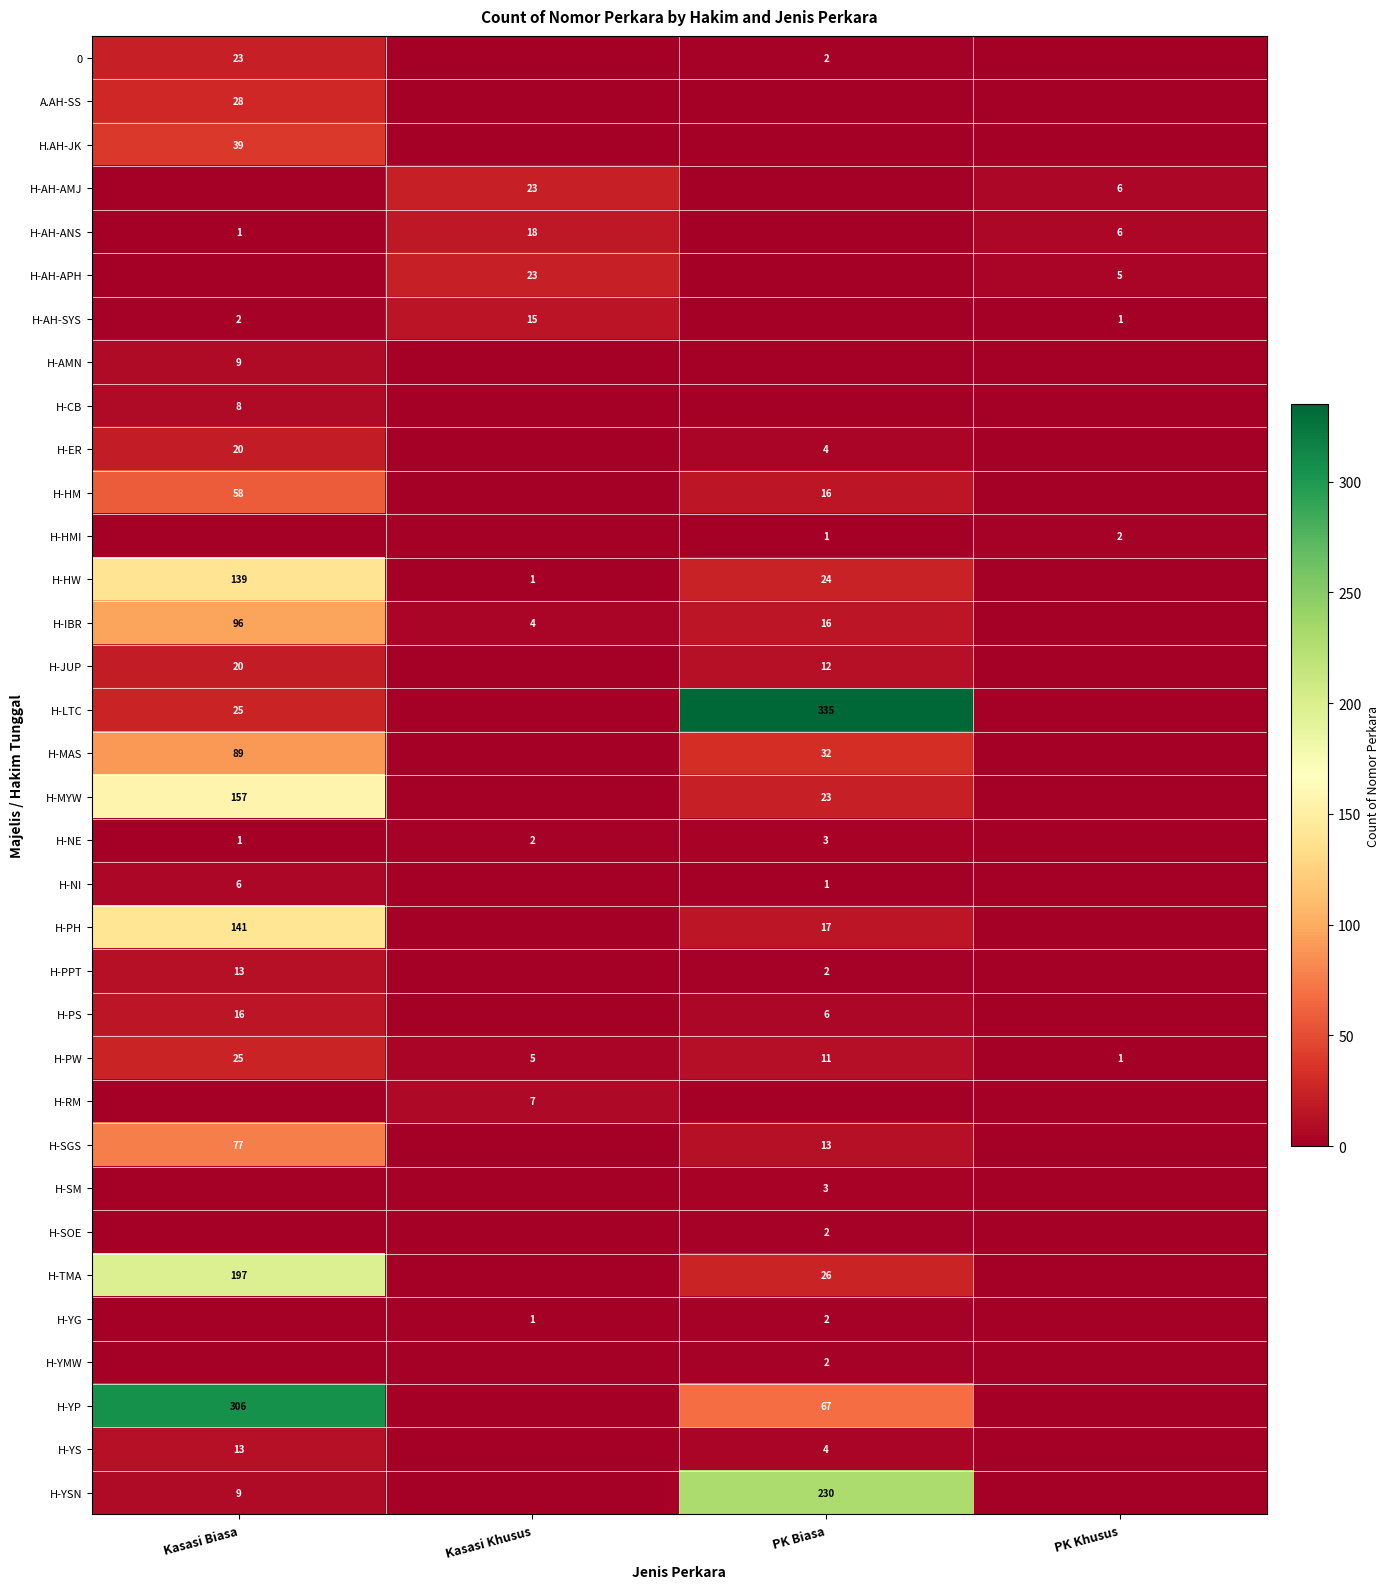

True or false: H-PPT has a value of 2 at PK Biasa.

True